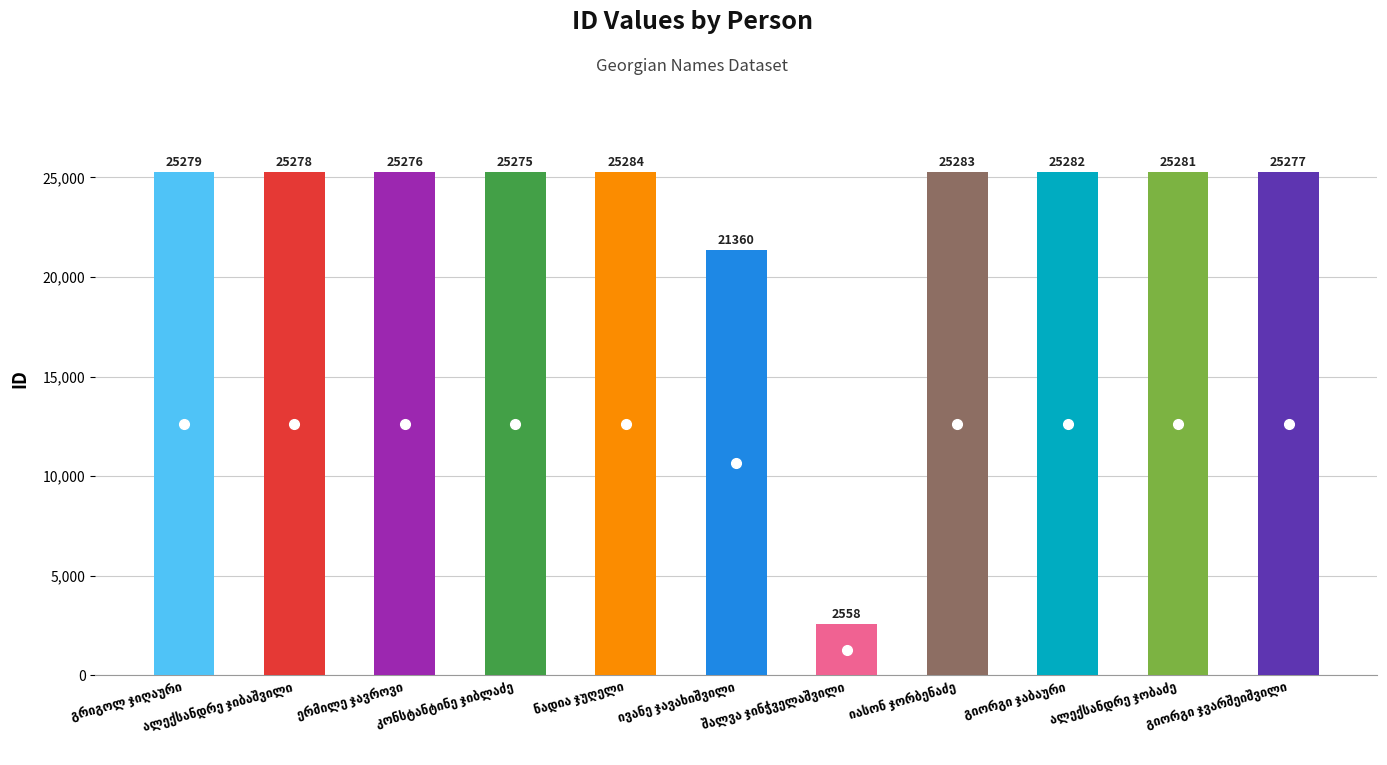

Reading left to right, list all the values displayed in this chart.

25279	25278	25276	25275	25284	21360	2558	25283	25282	25281	25277